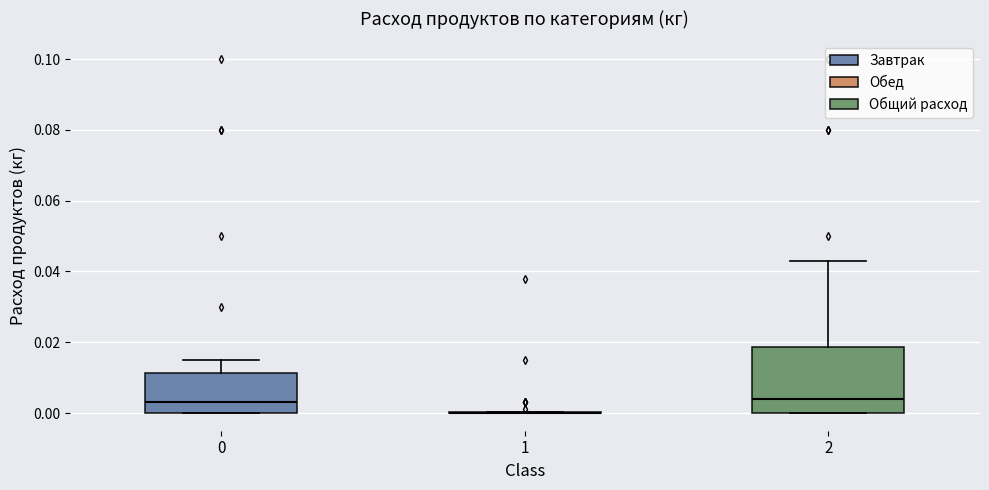

Which box is the tallest, from its lower edge to its upper edge?

2